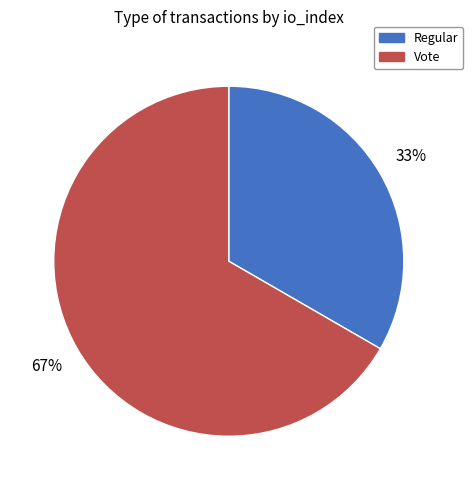

Count the number of slices in the pie.

2